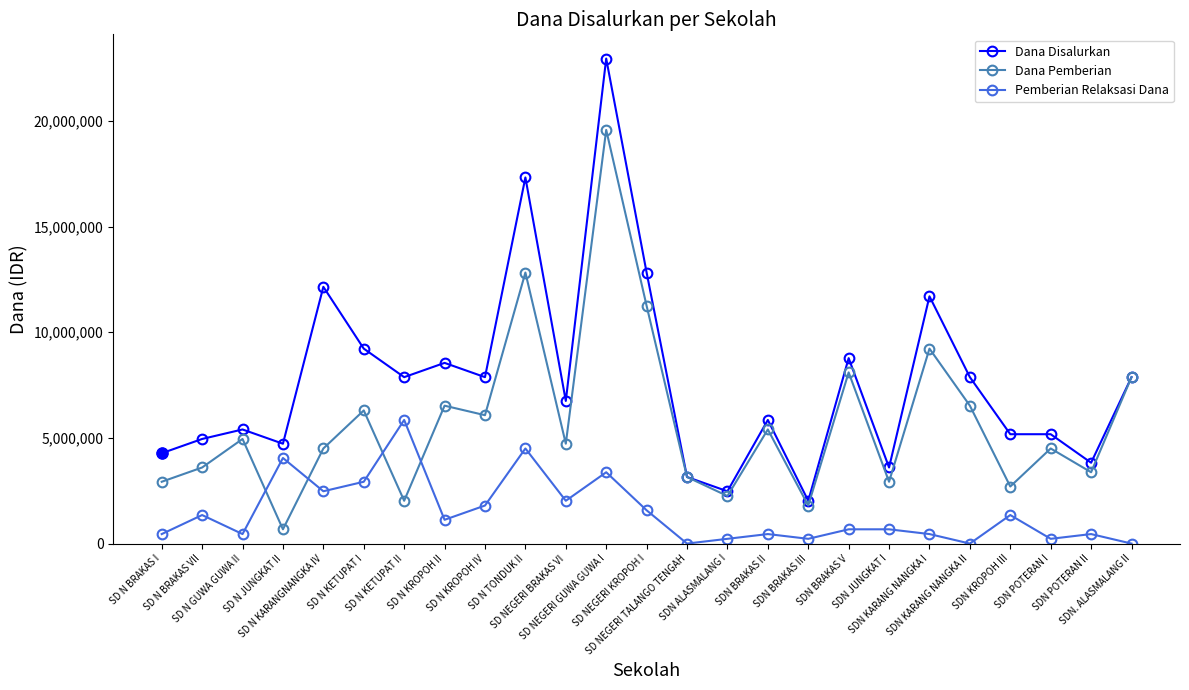

What is the label of the 3rd point from the left?

SD N GUWA GUWA II